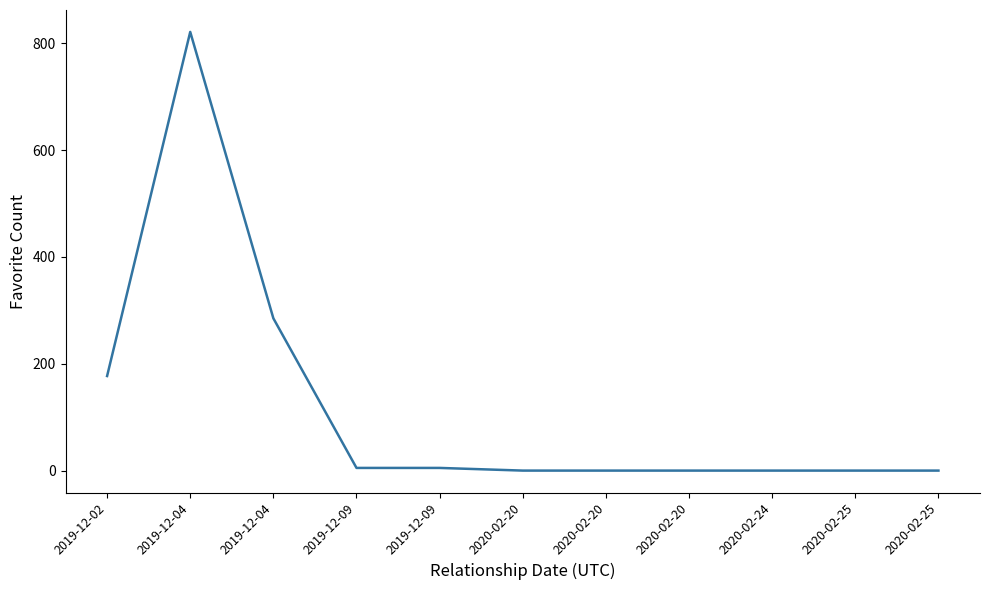

Reading left to right, list all the values displayed in this chart.

2019-12-02=177	2019-12-04=821	2019-12-04=285	2019-12-09=5	2019-12-09=5	2020-02-20=0	2020-02-20=0	2020-02-20=0	2020-02-24=0	2020-02-25=0	2020-02-25=0